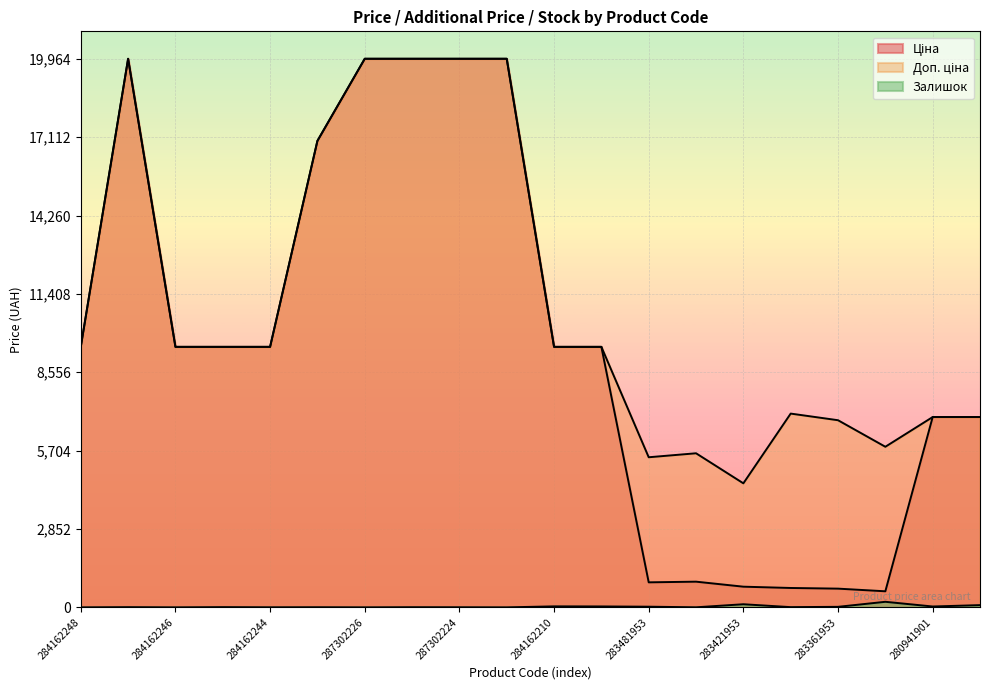

What is the label of the 7th point from the left?

287302226